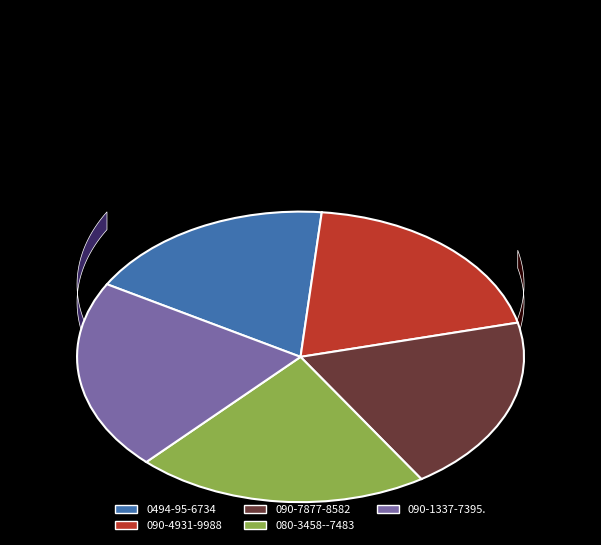

To the nearest percent, what is the combined percentage of 090-4931-9988 and 090-7877-8582?

39%